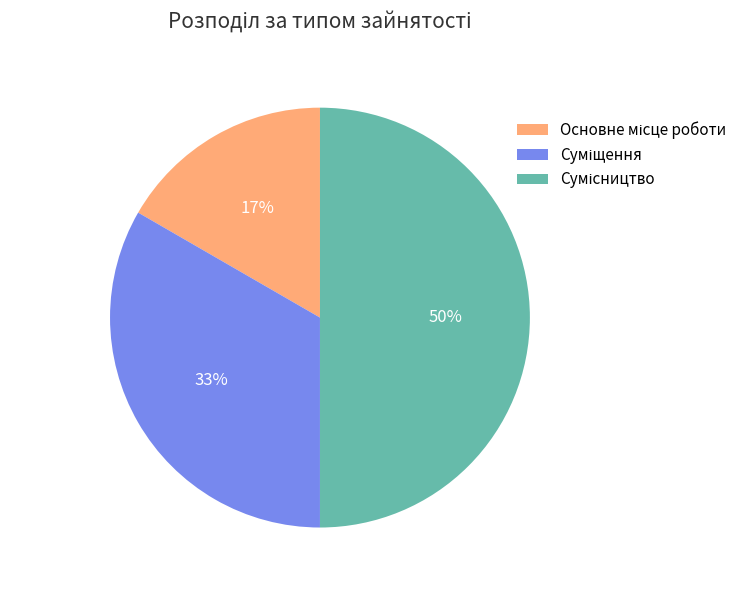

To the nearest percent, what is the difference between the largest and smallest slice percentages?

33%